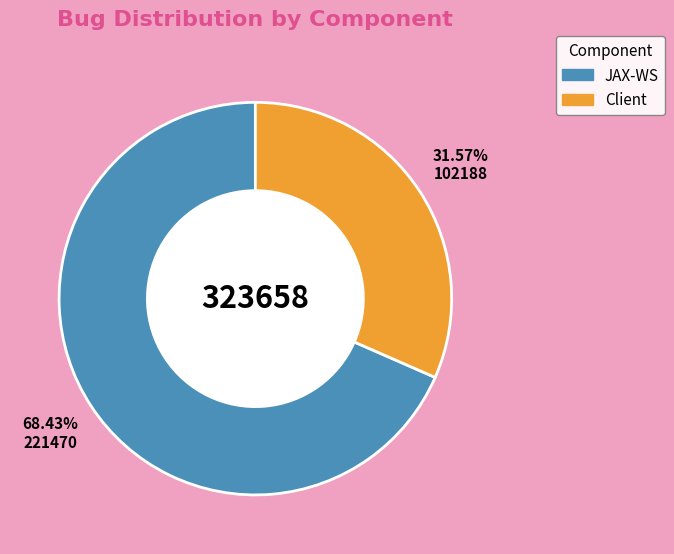

True or false: Client accounts for 37% of the total.

False